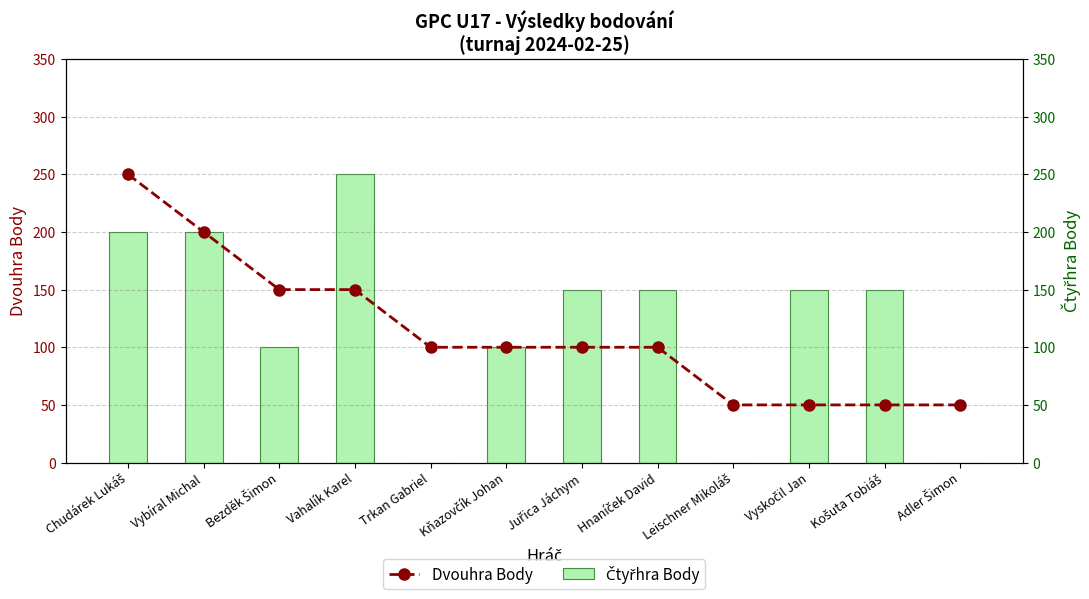

The value of Dvouhra Body at Vyskočil Jan is 50. True or false?

True